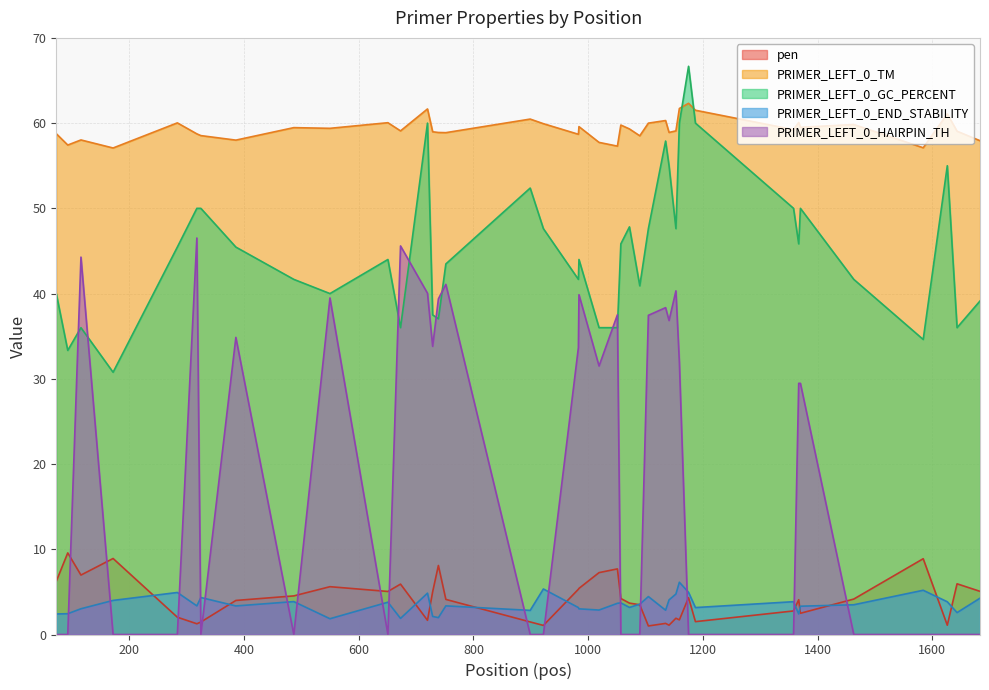

What is the maximum value for PRIMER_LEFT_0_END_STABILITY?

6.1